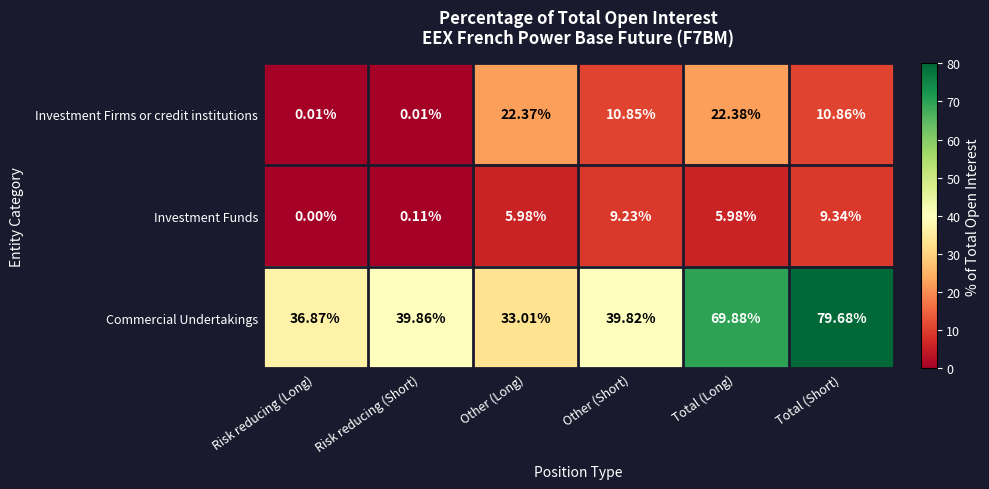

Is the value of Investment Funds at Risk reducing (Long) greater than the value of Investment Firms or credit institutions at Risk reducing (Long)?

No